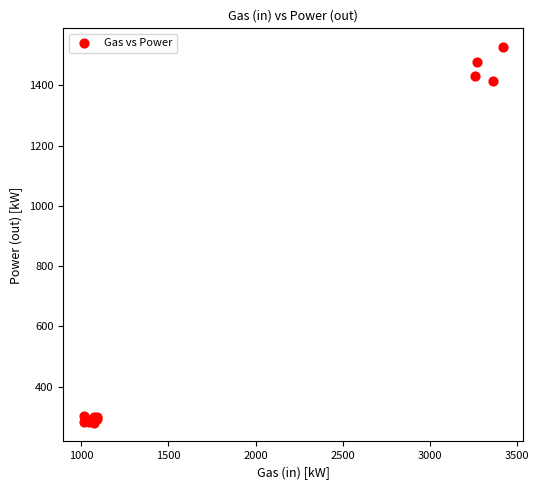

What Y value in the scatter plot is closest to 903?

1415.1